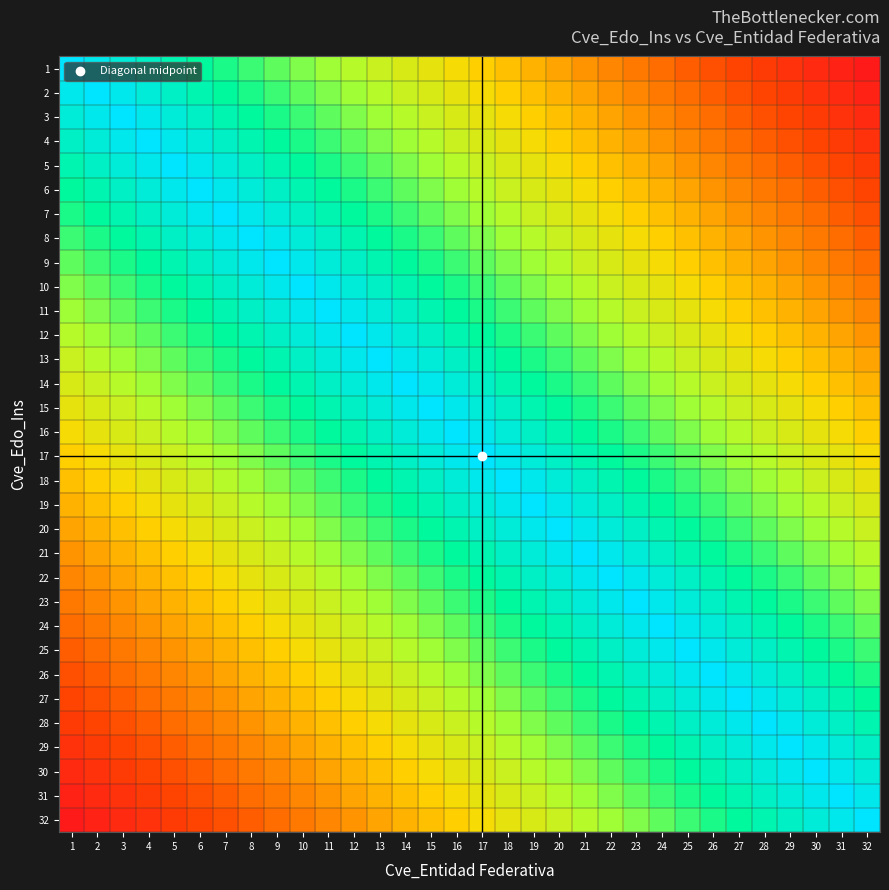

Rank the series by their maximum value, from lowest to highest.

1, 2, 3, 4, 5, 6, 7, 8, 9, 10, 11, 12, 13, 14, 15, 16, 17, 18, 19, 20, 21, 22, 23, 24, 25, 26, 27, 28, 29, 30, 31, 32